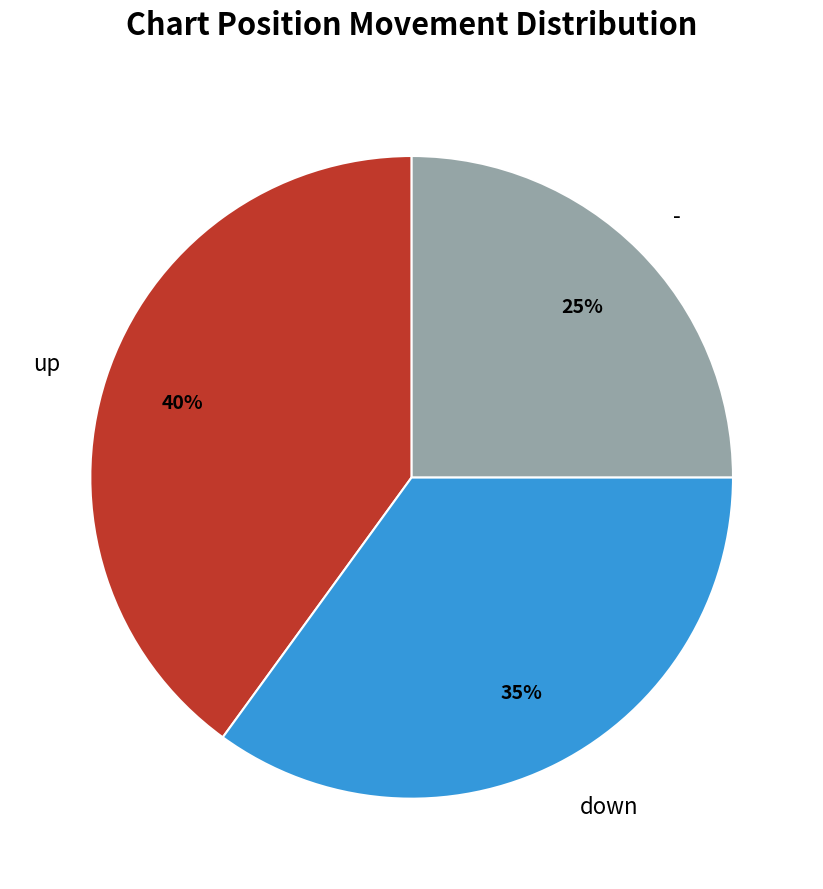

Is it true that - is 25% of the pie?

True